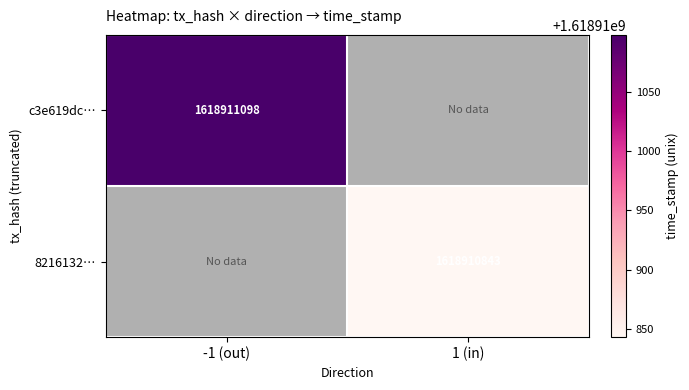

The c3e619dc0661ec6ea2e80f337e1e3f183a85d2b series shows -1 at direction. True or false?

False